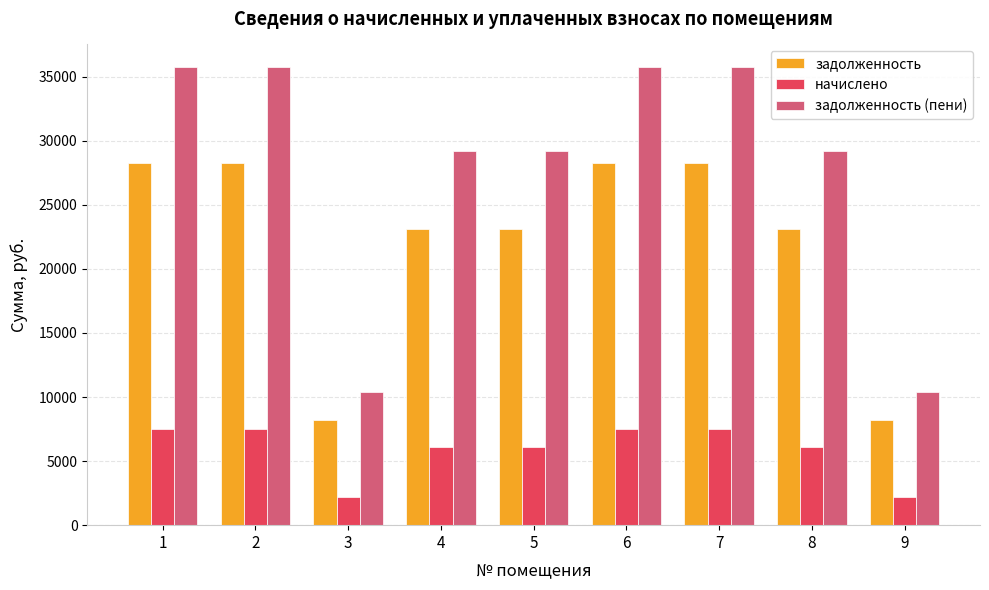

How many data points does each series have?

9